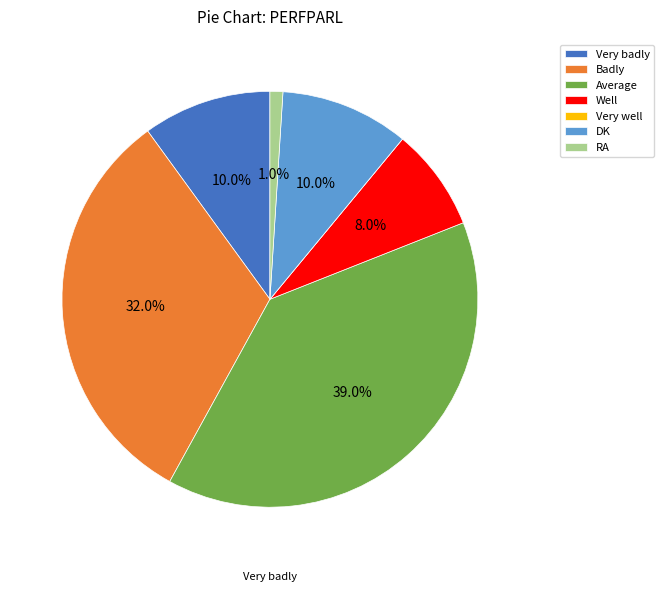

Count the number of slices in the pie.

7